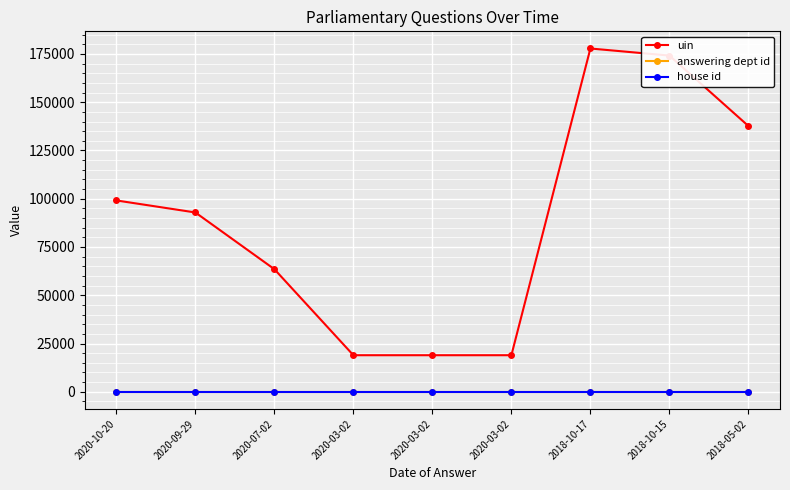

Which series changed the most between 2020-03-02 and 2020-03-02?

uin